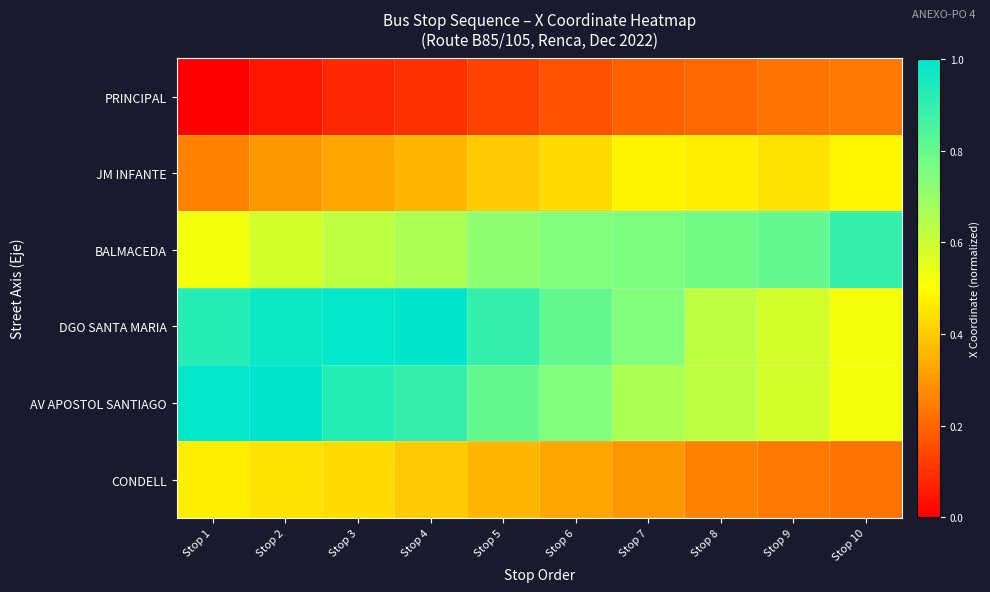

How many series are shown in this chart?

6